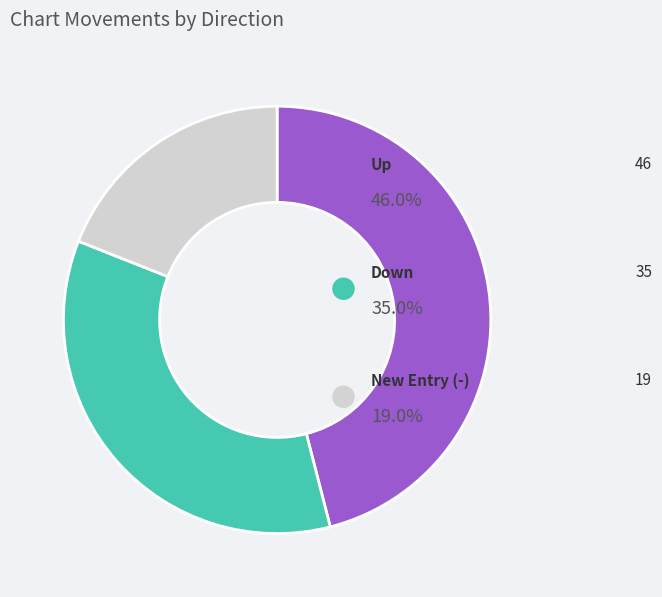

How many segments does this pie chart have?

3